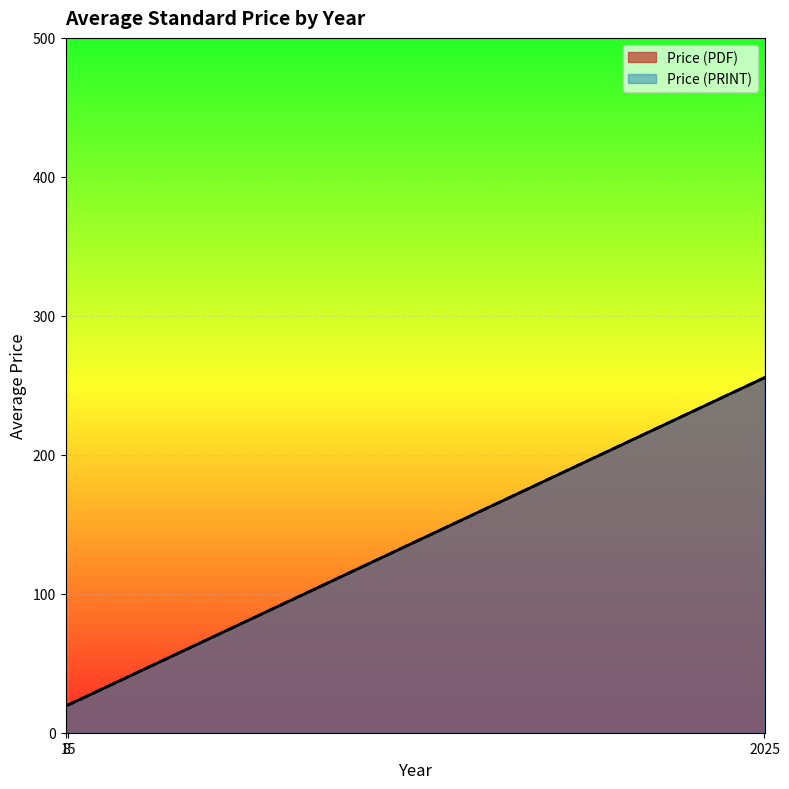

At which label does Price (PRINT) first exceed 220?

2025